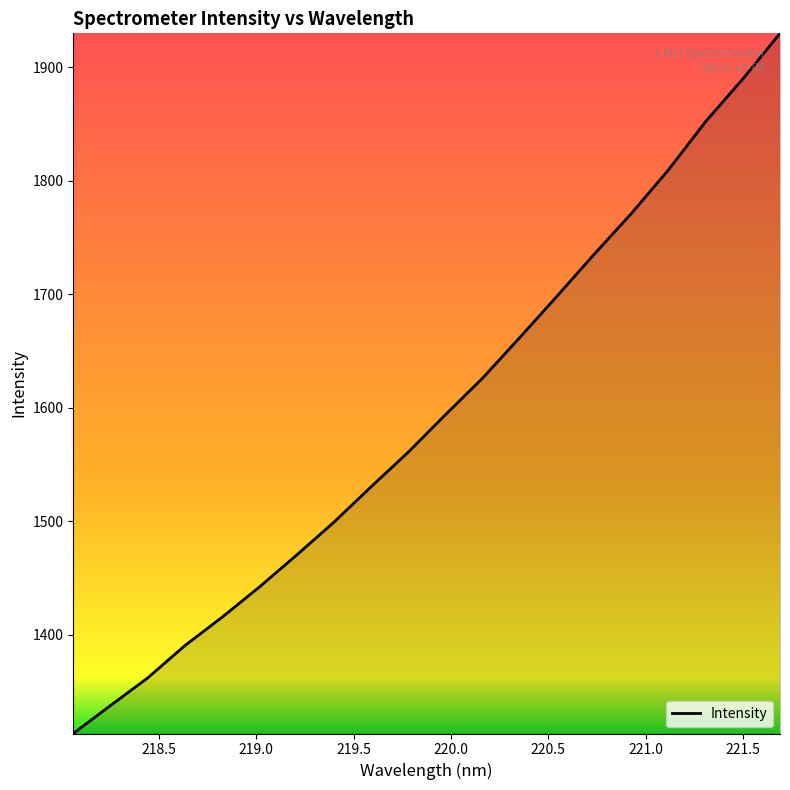

Does the chart display data point markers on the line(s)?

No